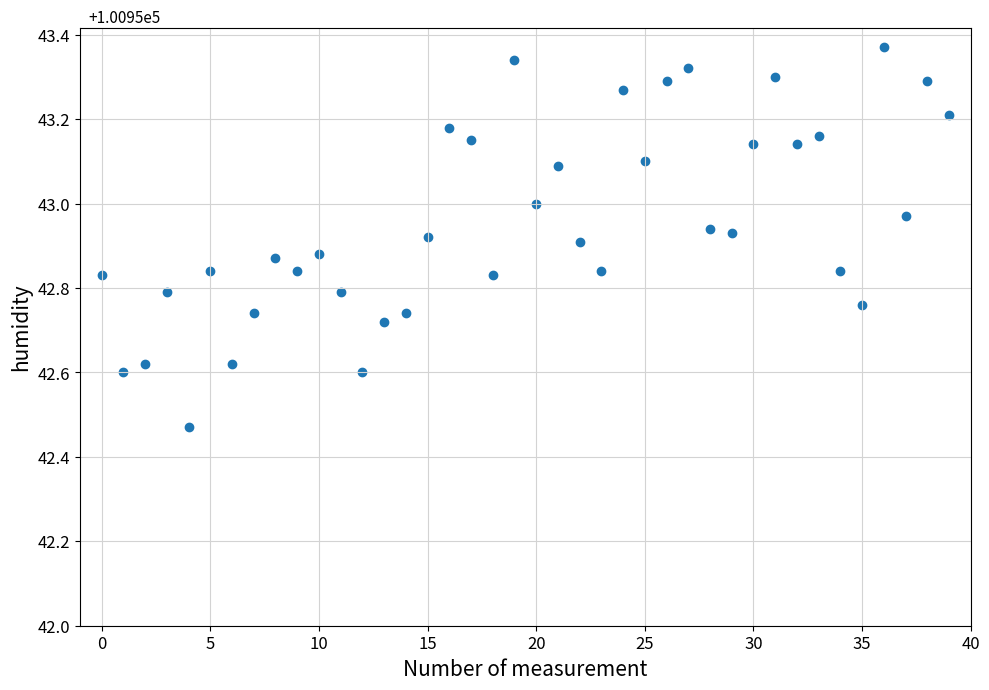

How many points are shown in the scatter plot?

40